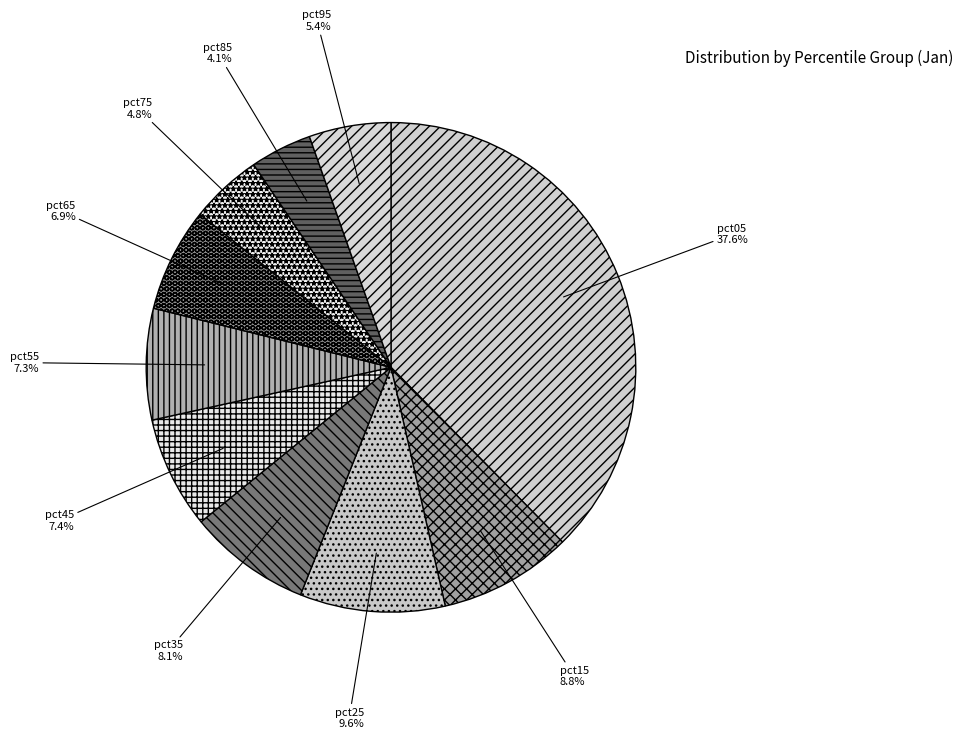

To the nearest percent, what is the combined percentage of pct55 and pct25?

17%